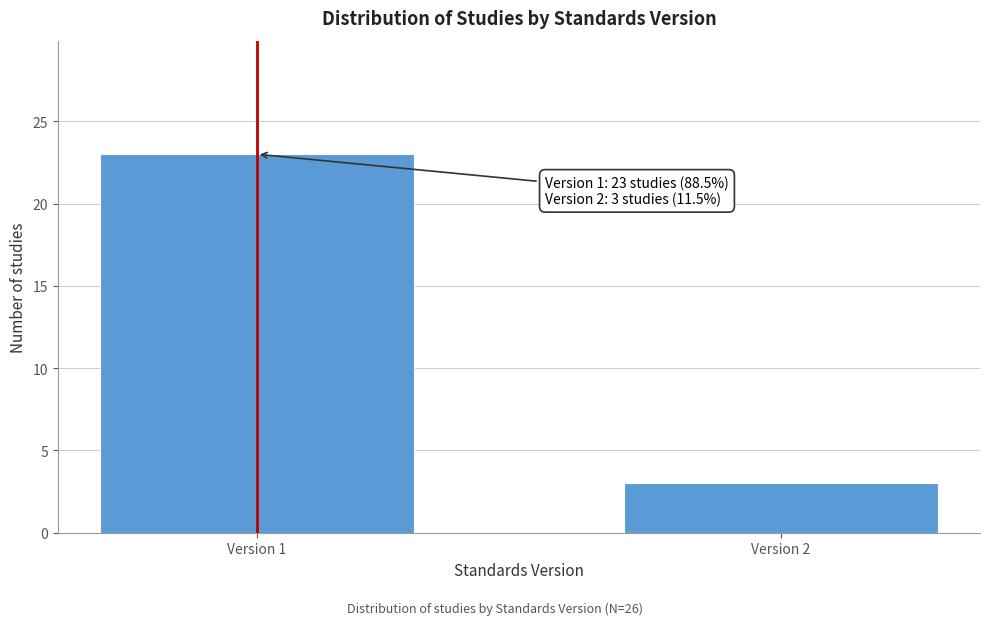

Reading left to right, what are all the values shown in this chart?

Version 1=23	Version 2=3